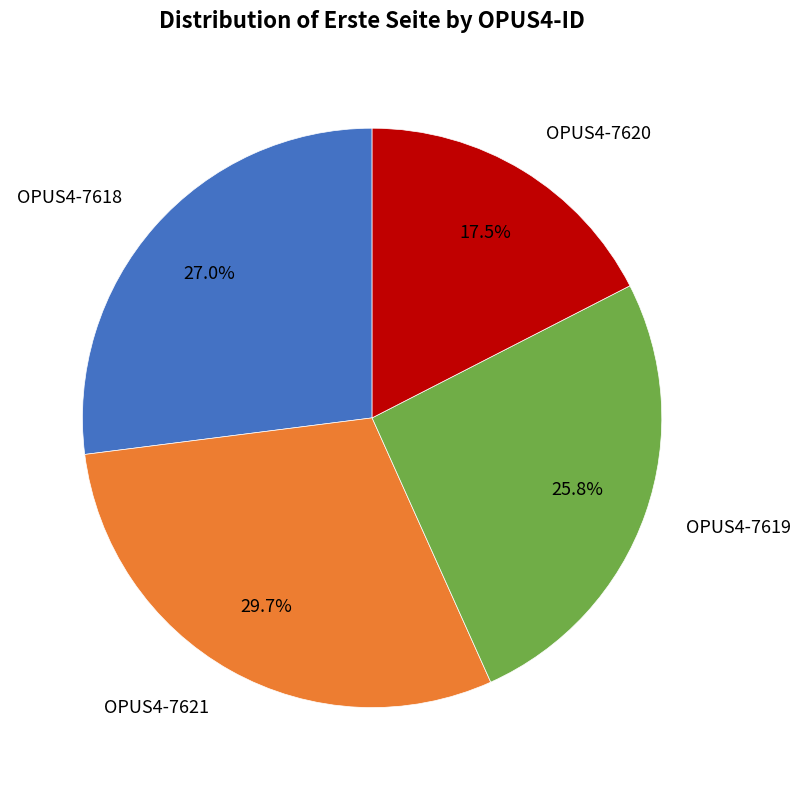

Is there a majority slice in this chart?

No